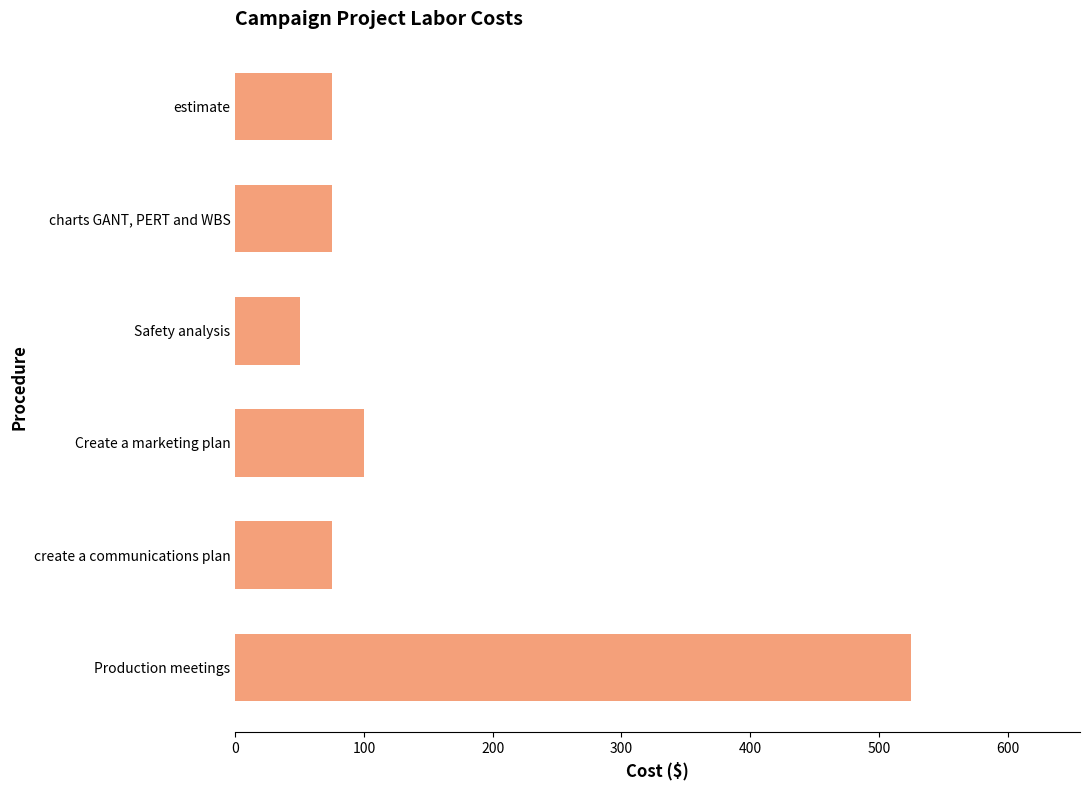

Does the chart contain stacked bars?

No